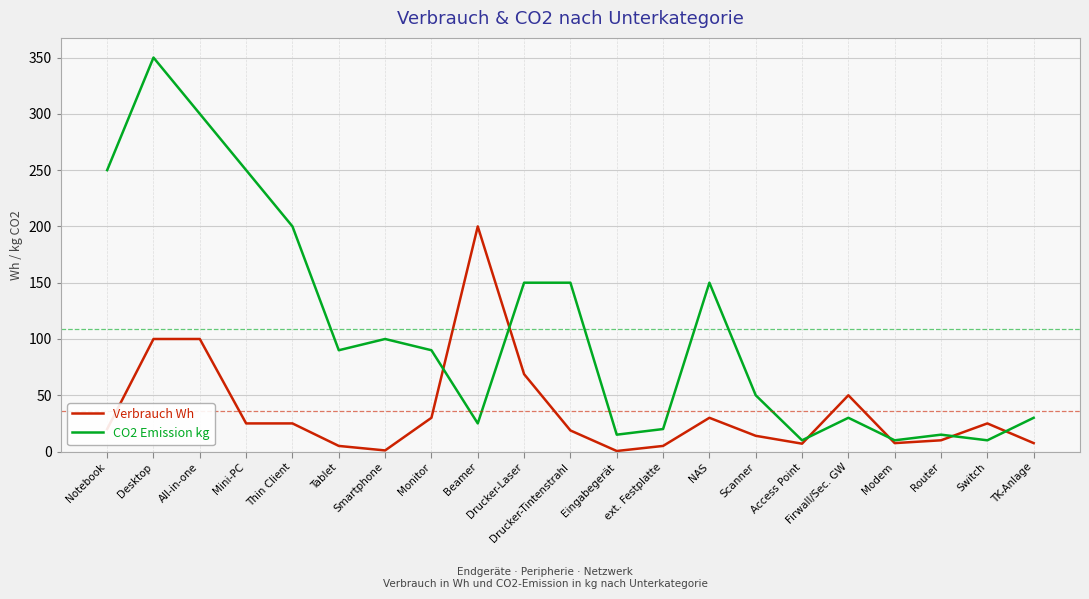

Which series has the largest total across all categories?

CO2 Emission kg